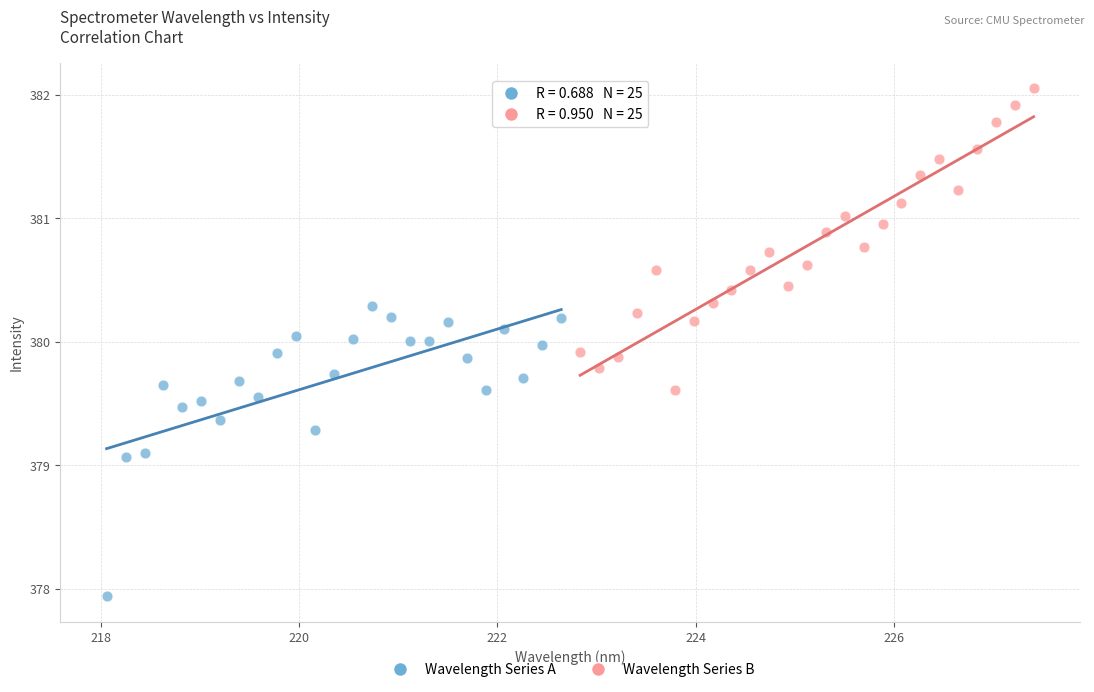

Which series contains the highest Y value?

Wavelength Series B